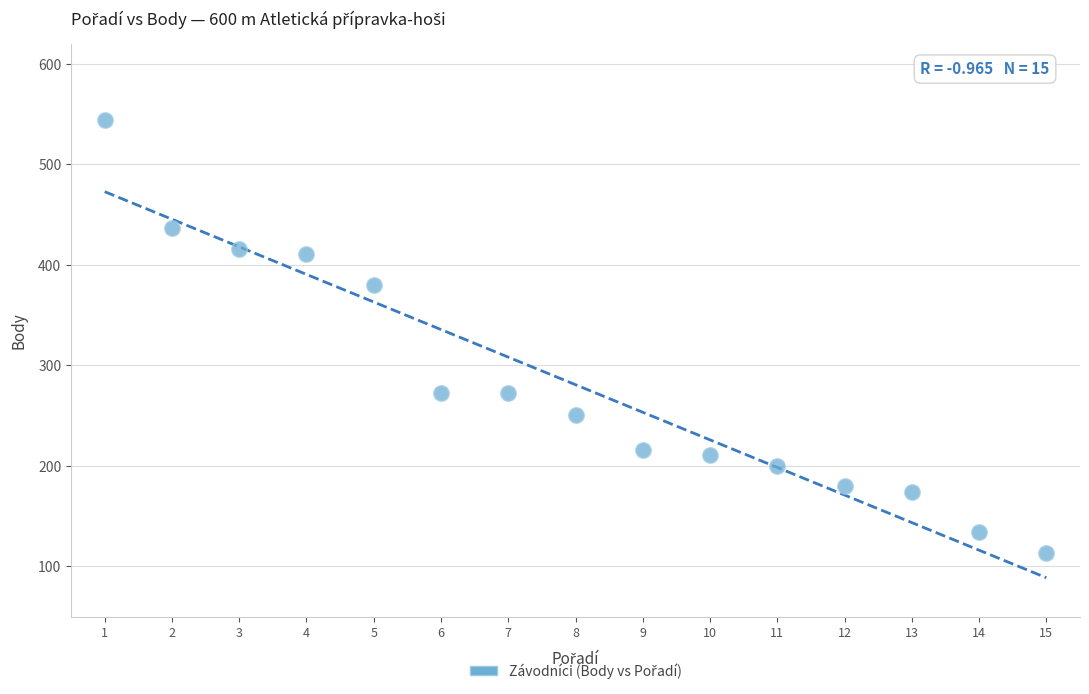

What is the range of Y values (max minus min)?

431